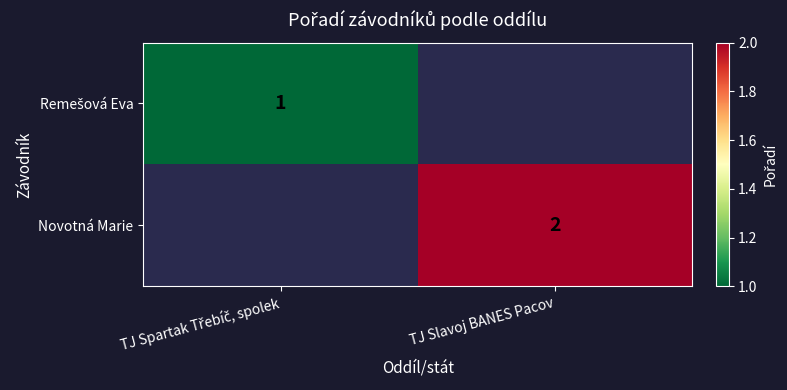

Between TJ Slavoj BANES Pacov and TJ Spartak Třebíč, spolek, which is larger?

TJ Spartak Třebíč, spolek